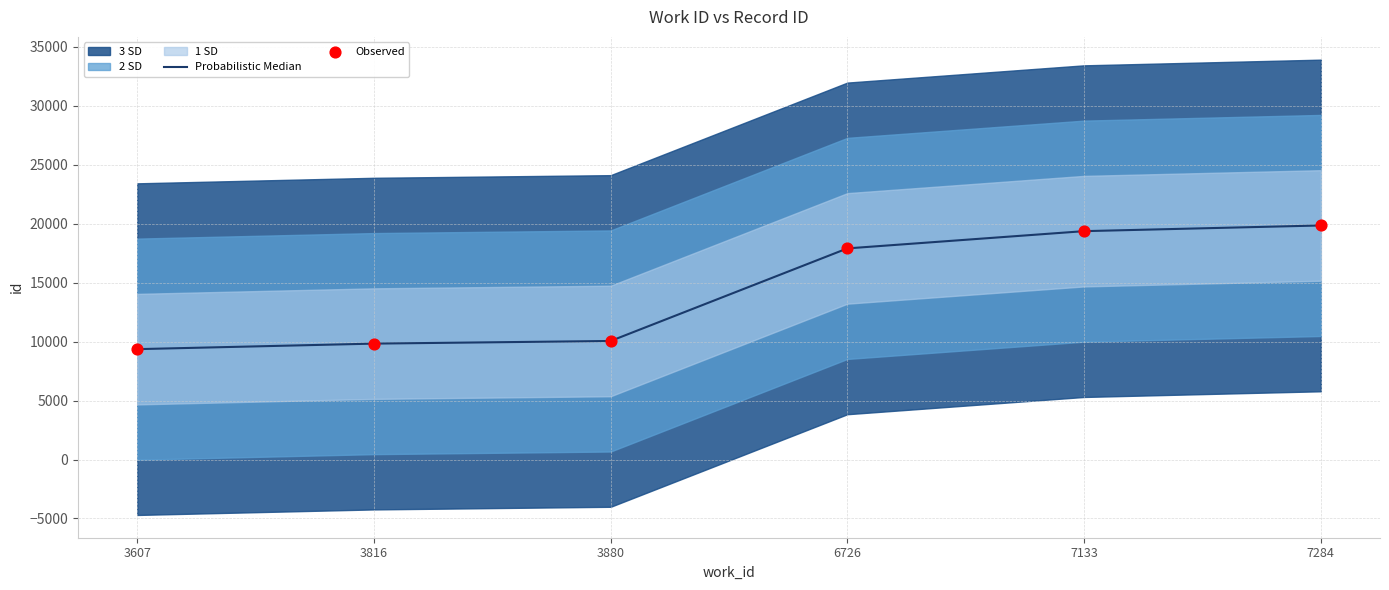

At how many categories does at least one series exceed 18372?

2